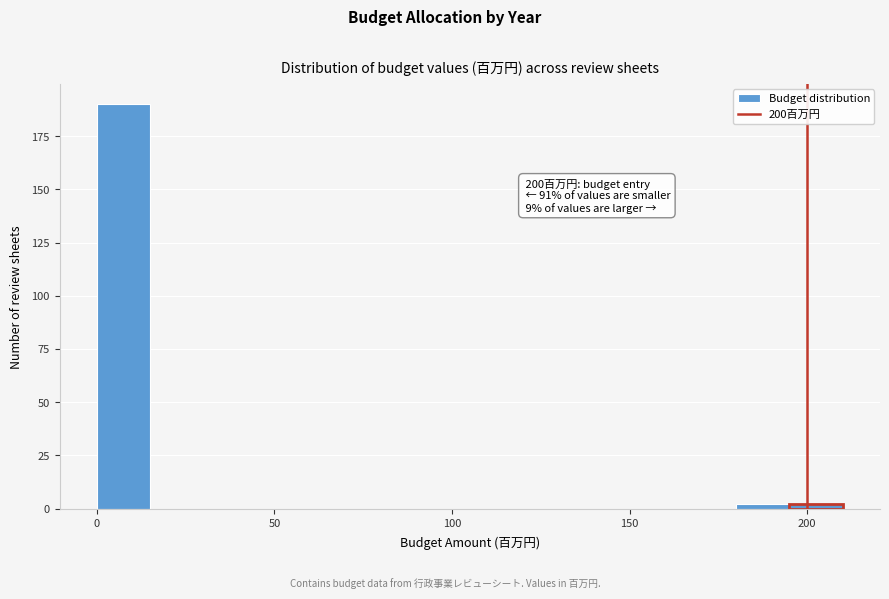

Around what value on the x-axis is the tallest bar? Give the approximate position of its centre, as read against the axis.

10